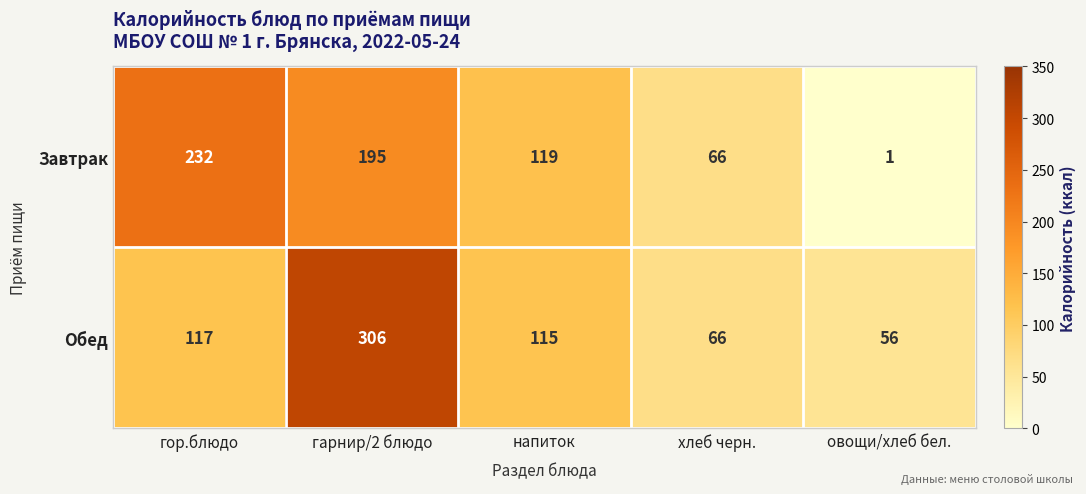

How many data points in Завтрак are less than 119?

2